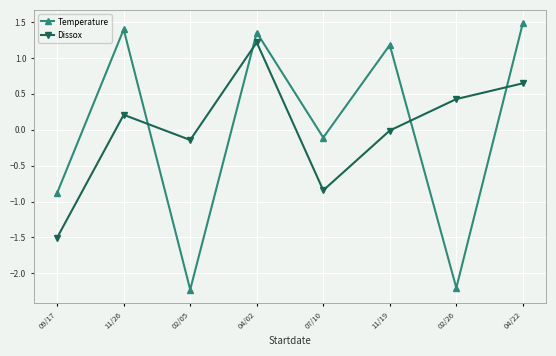

List the series in order of their peak value, highest first.

Temperature, Dissox